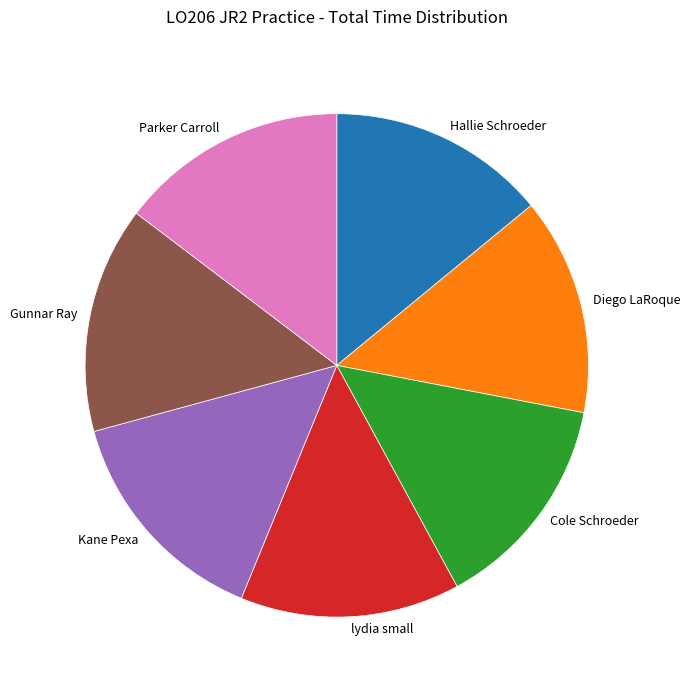

Combined, do Gunnar Ray and Parker Carroll account for over 50%?

No